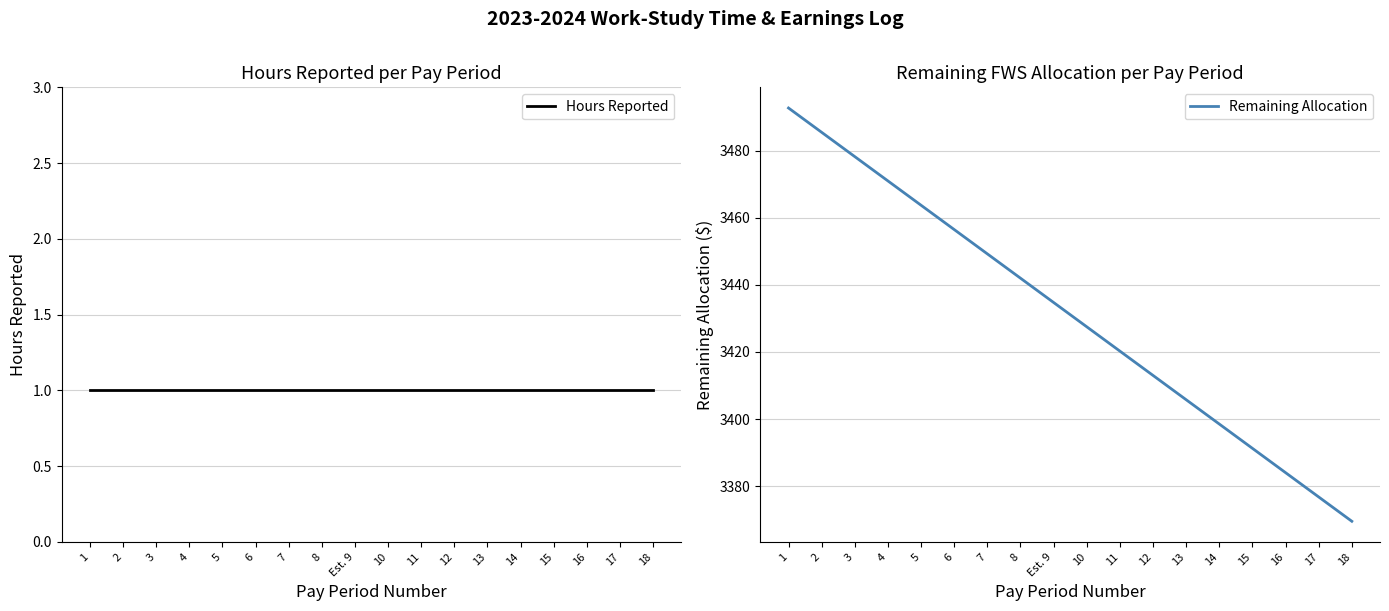

How many lines are shown in the chart?

2